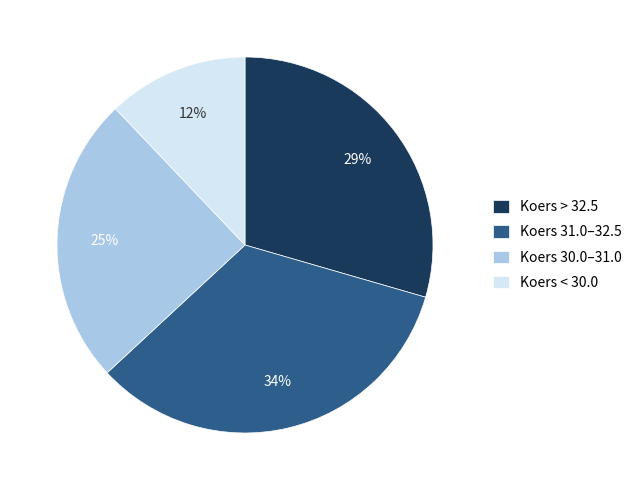

How many slices are in this pie chart?

4